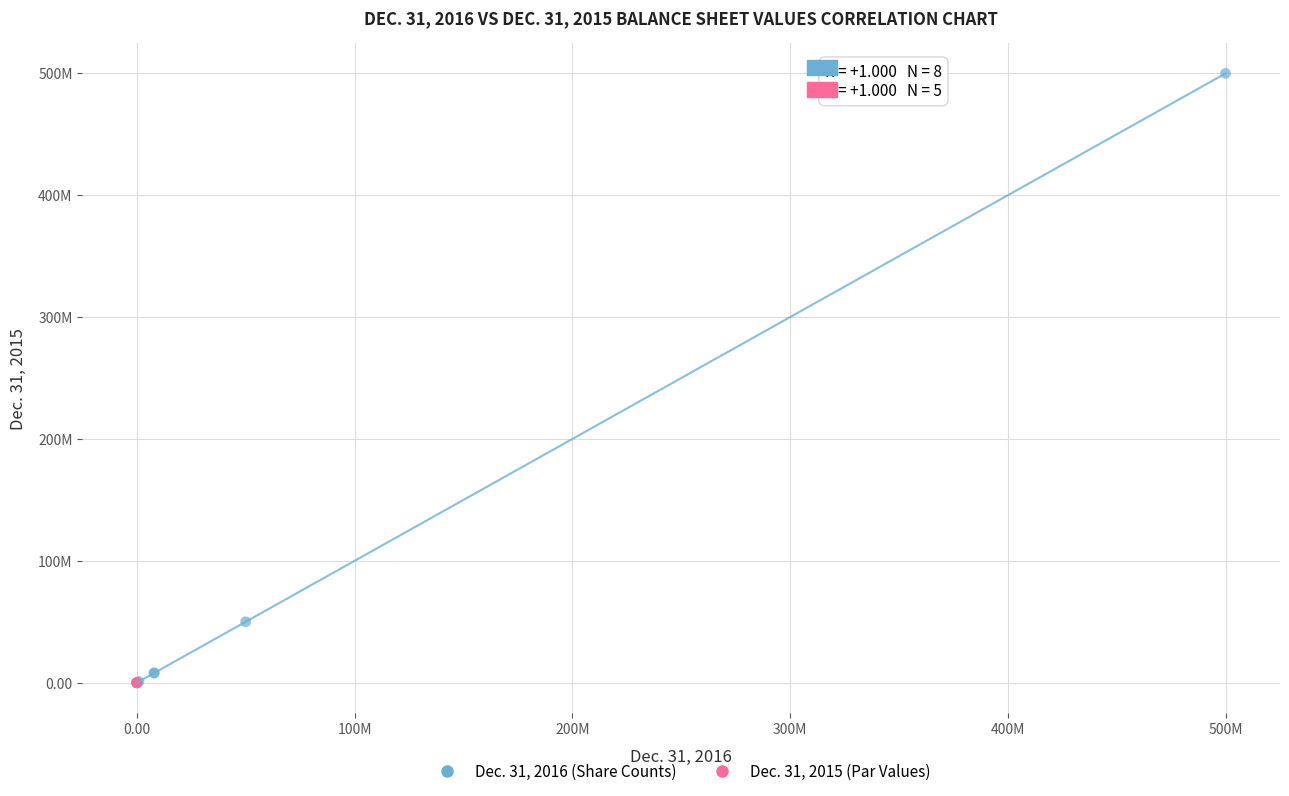

What are all the series names shown in the legend?

Dec. 31, 2016 (Share Counts), Dec. 31, 2015 (Par Values)